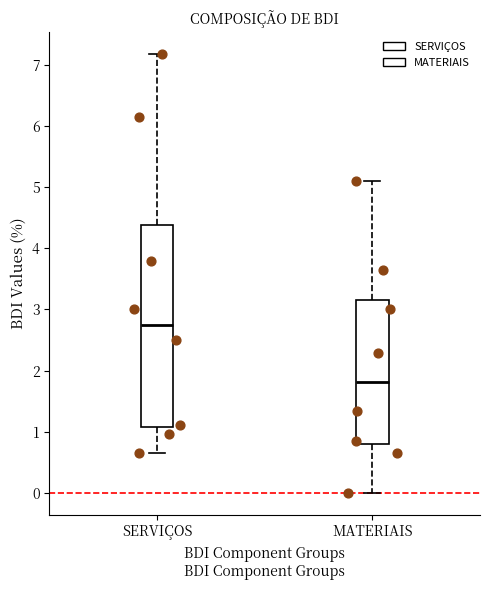

Where is the upper edge of the box for SERVIÇOS on the y-axis? The values are not printed on the chart, so give them approximately, as read against the axis.

4.4